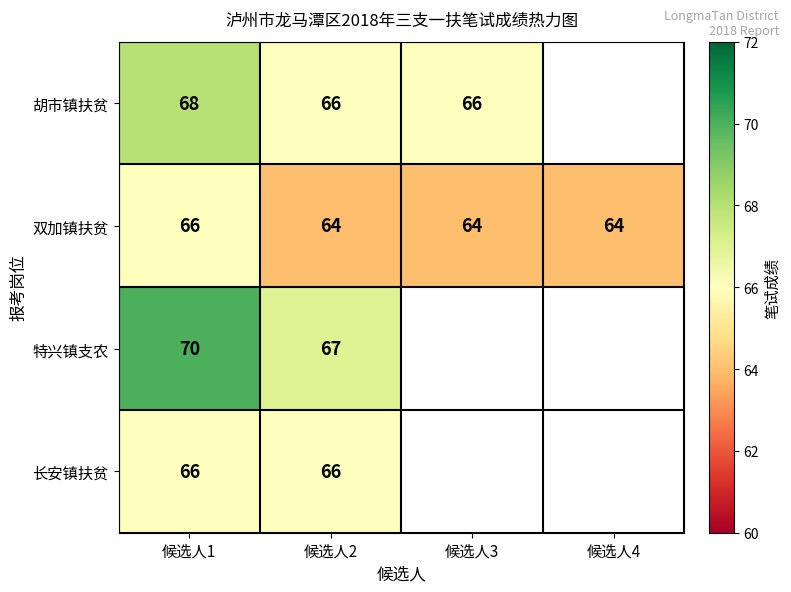

At how many categories does at least one series exceed 66?

2